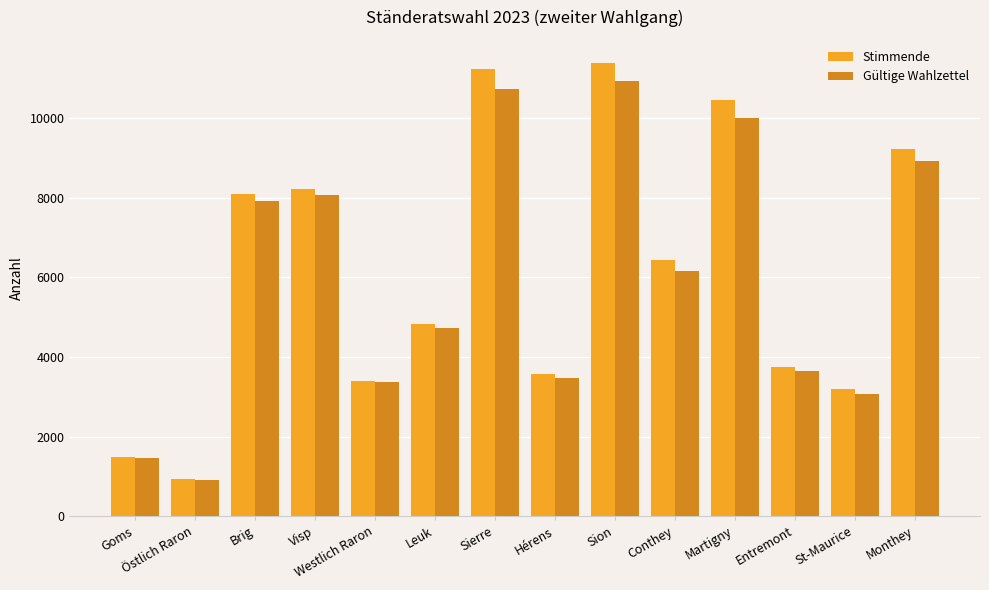

At which label does Stimmende reach its peak?

Sion